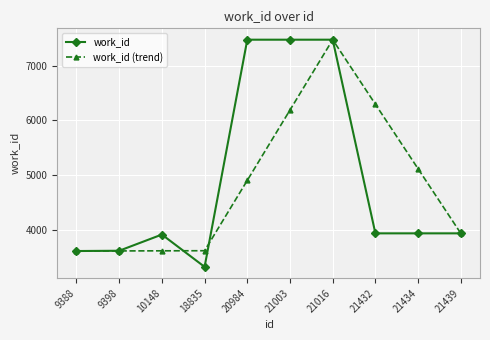

What is the maximum value for work_id?

7476.0